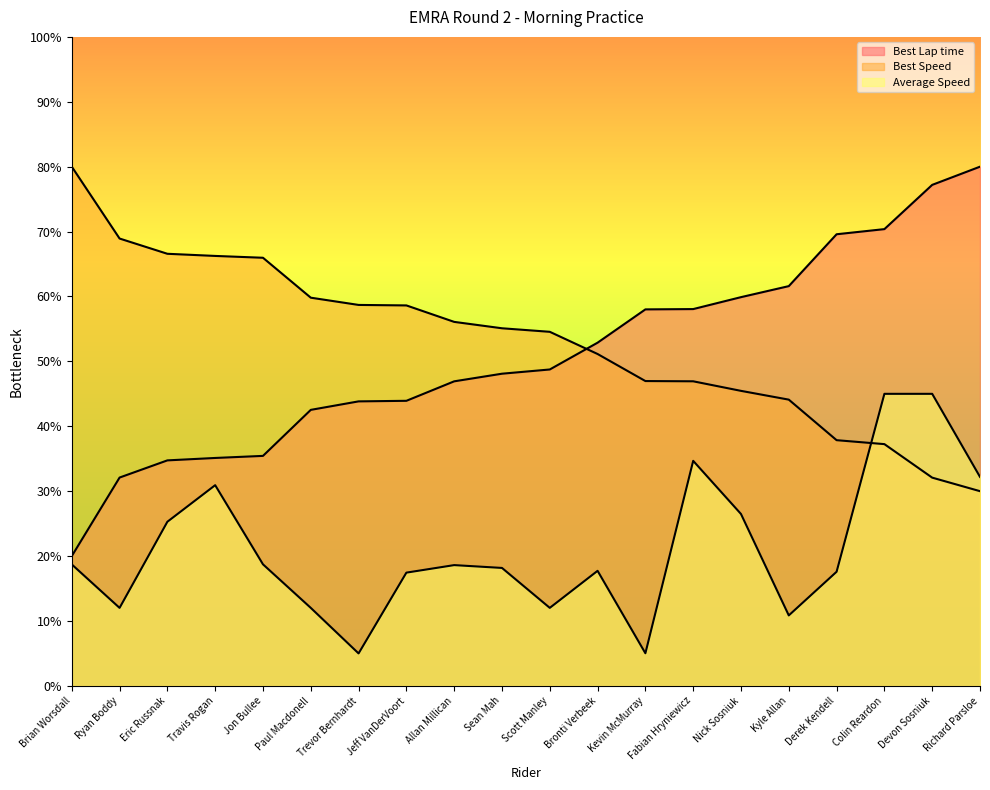

What is the value of the Best Speed point at the 13th from the left?

47.0